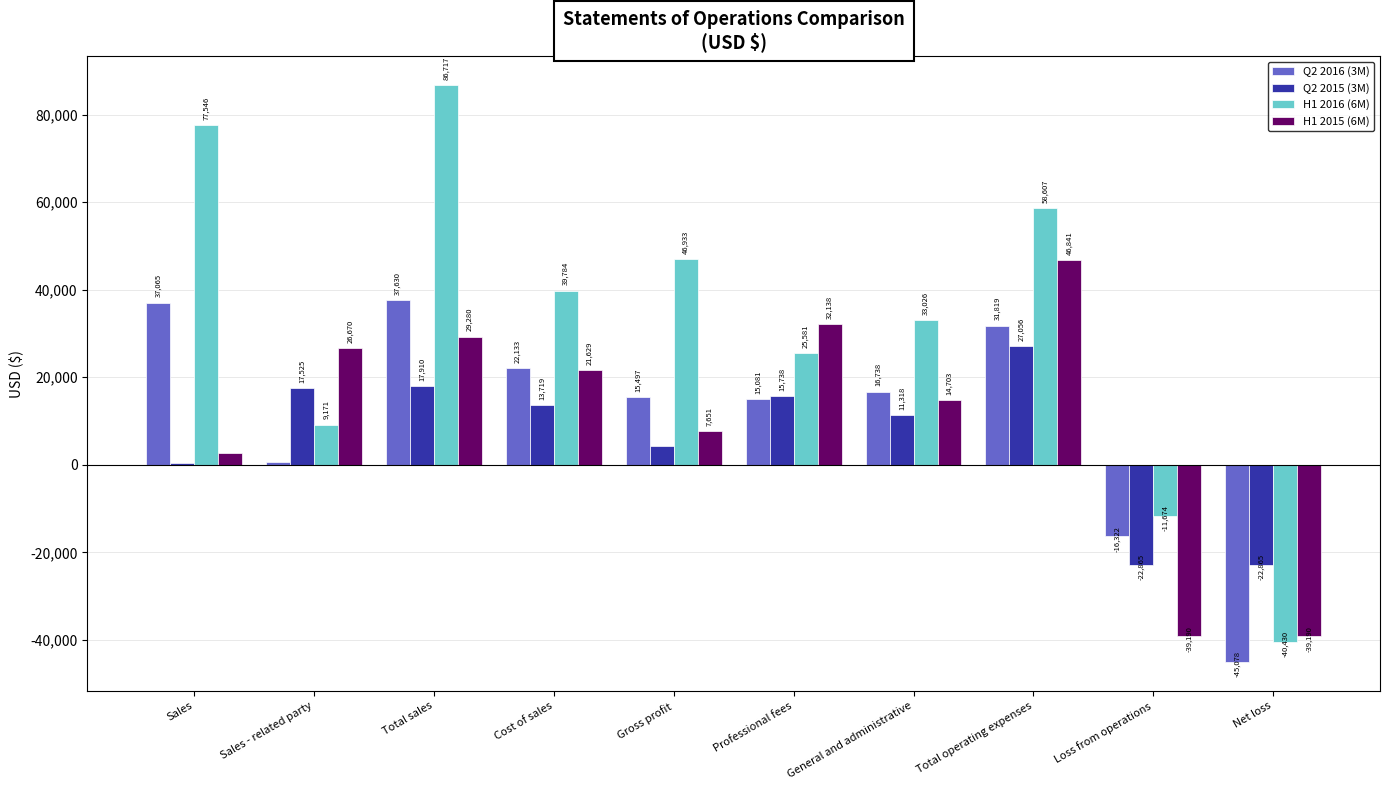

What is the sum of the H1 2016 (6M) values at Sales - related party and Total sales?

95888